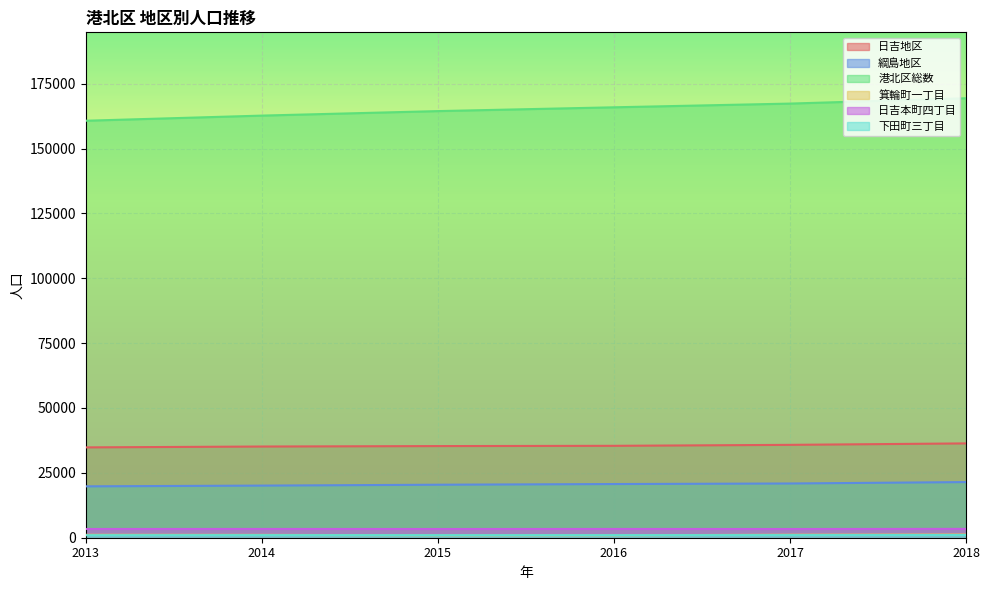

Reading left to right, what are all the values shown in this chart?

日吉地区: 2013=34819	2014=35150	2015=35322	2016=35423	2017=35793	2018=36354
綱島地区: 2013=19806	2014=20088	2015=20430	2016=20691	2017=20906	2018=21448
港北区総数: 2013=160723	2014=162701	2015=164436	2016=165900	2017=167332	2018=169387
箕輪町一丁目: 2013=1133	2014=1097	2015=933	2016=942	2017=1154	2018=1228
日吉本町四丁目: 2013=3366	2014=3380	2015=3359	2016=3378	2017=3360	2018=3406
下田町三丁目: 2013=962	2014=985	2015=968	2016=976	2017=997	2018=1028